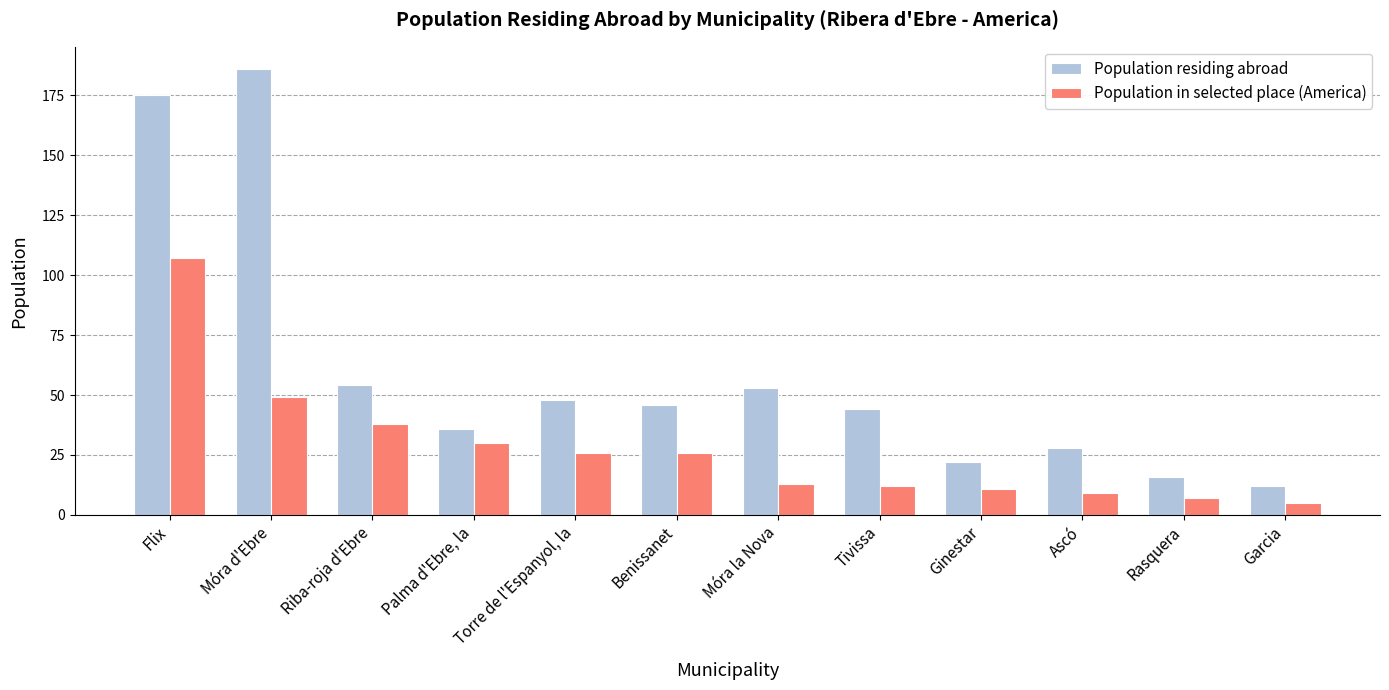

How many distinct data groups are displayed?

2